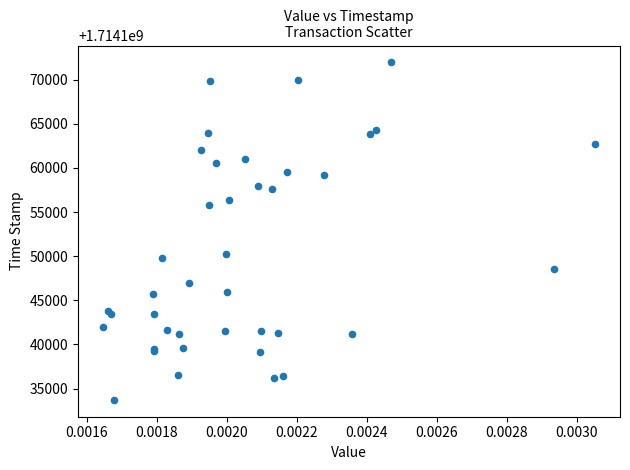

What Y value in the scatter plot is closest to 1714152837?

1714150291